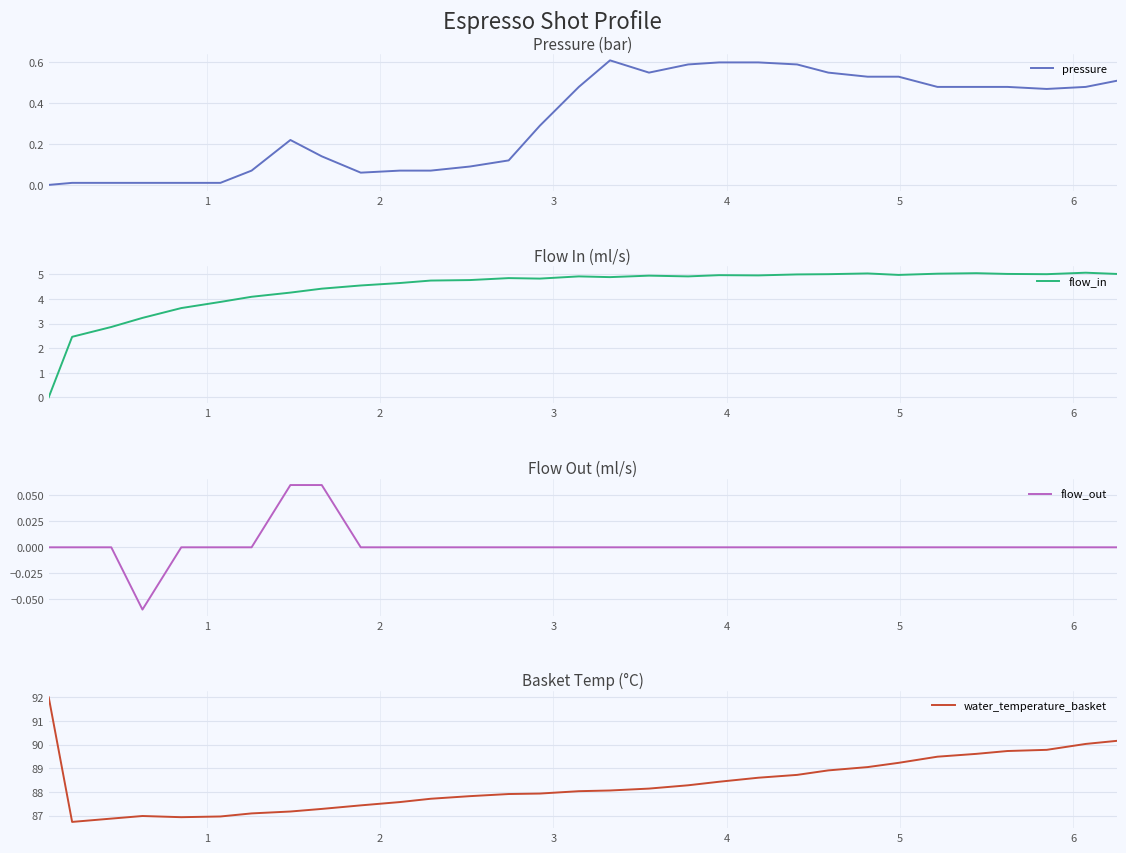

The value of flow_out at 20 is -0.0. True or false?

False